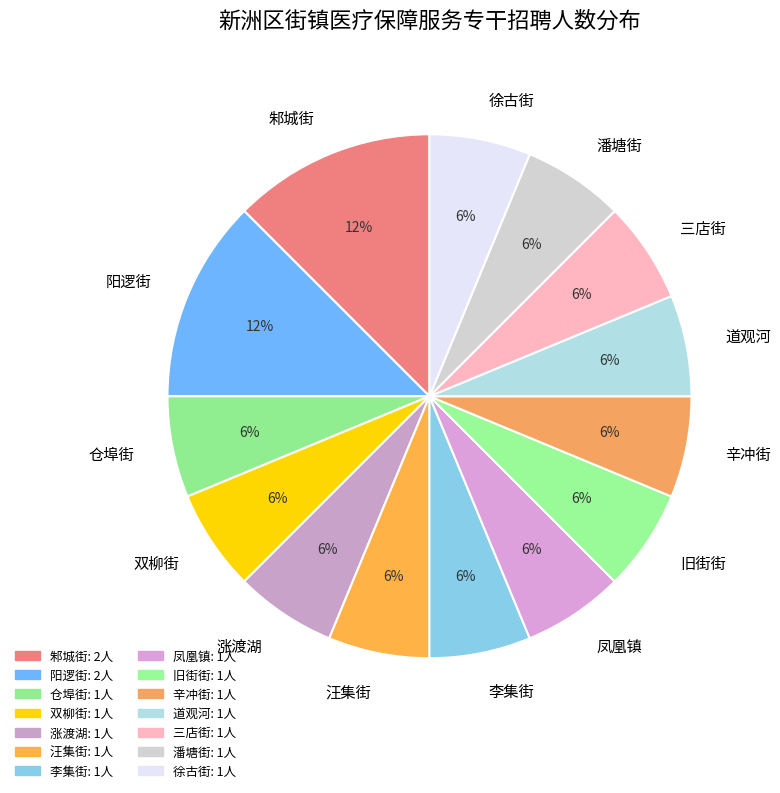

What percentage is the 汪集街 slice, to the nearest percent?

6%